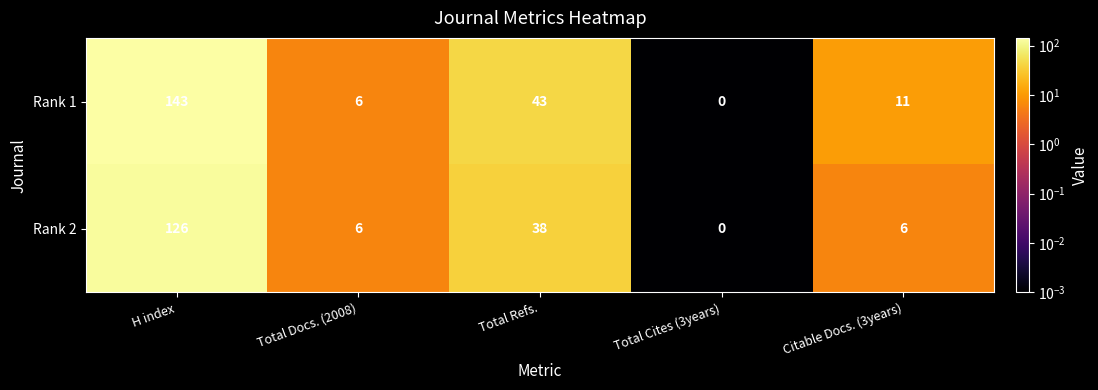

Reading right to left, list all the values displayed in this chart.

Rank 1: Citable Docs. (3years)=11	Total Cites (3years)=0	Total Refs.=43	Total Docs. (2008)=6	H index=143
Rank 2: Citable Docs. (3years)=6	Total Cites (3years)=0	Total Refs.=38	Total Docs. (2008)=6	H index=126